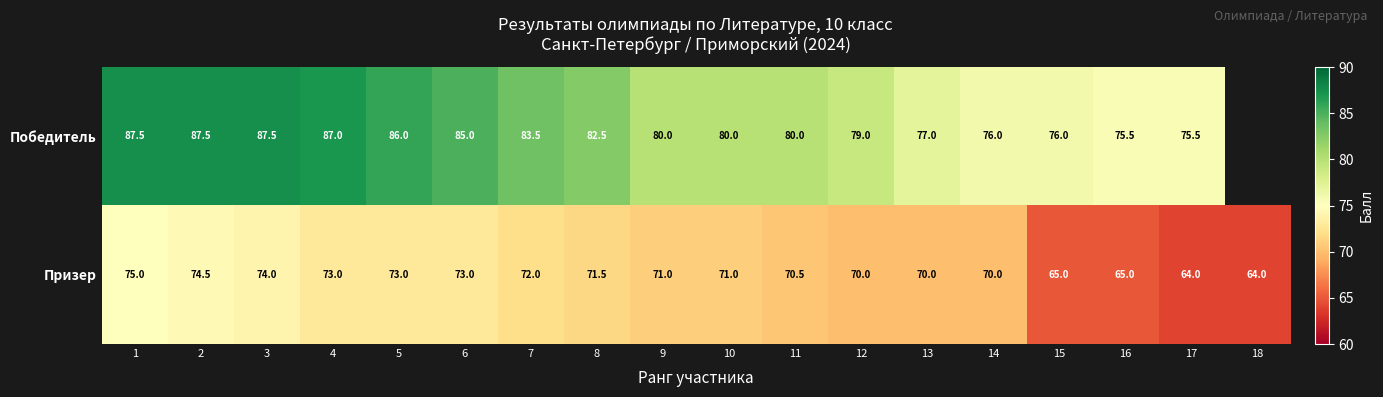

Is the value of Призер at 5 greater than the value of Победитель at 17?

No